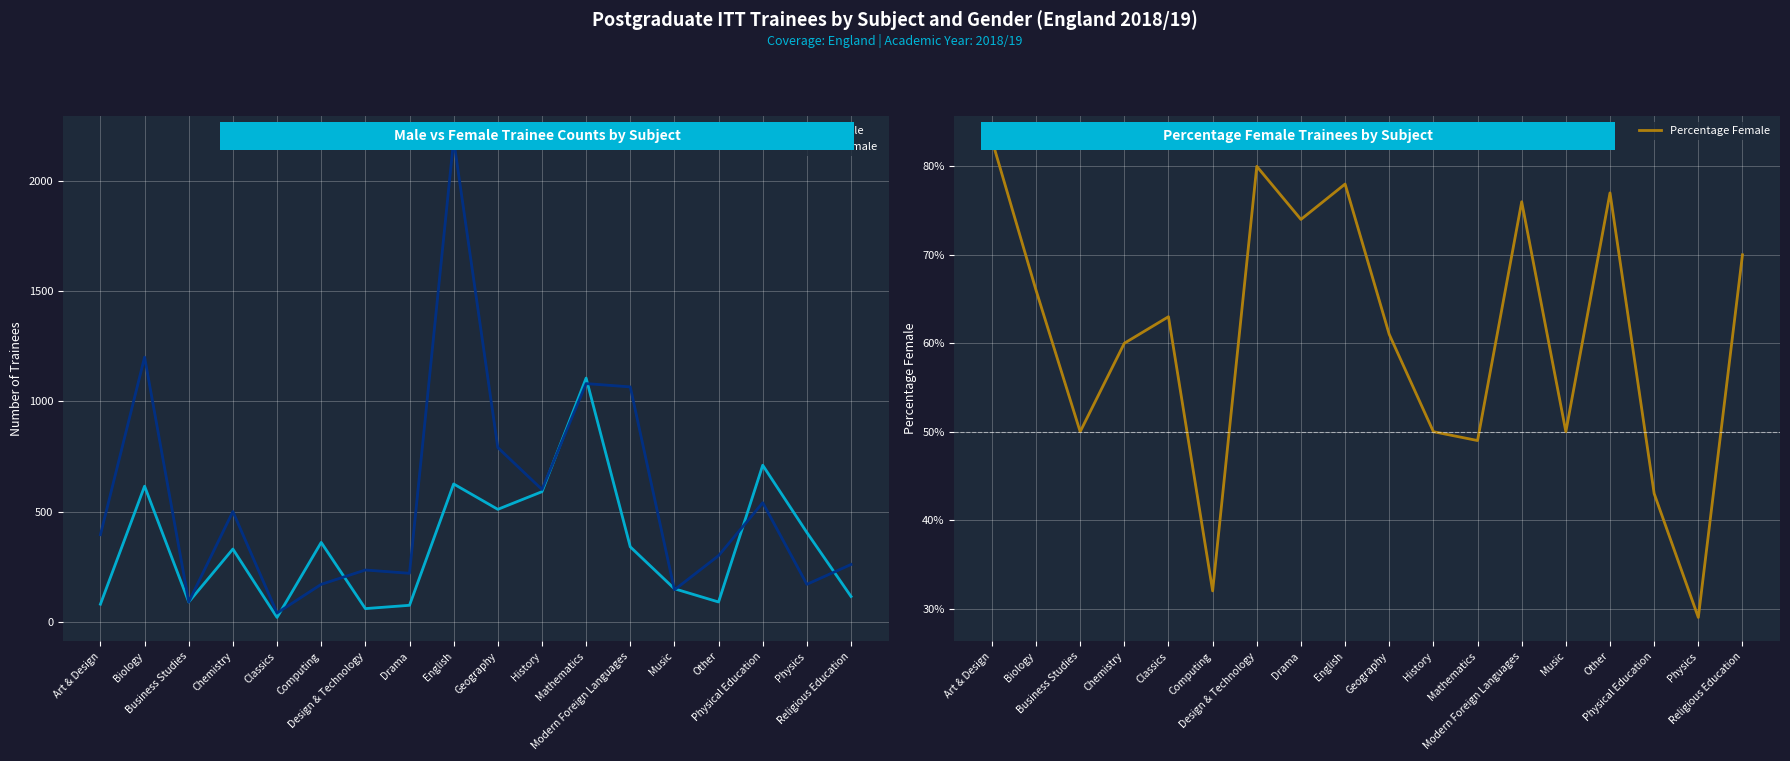

What is the difference between the Male values at Geography and Physics?

105.0